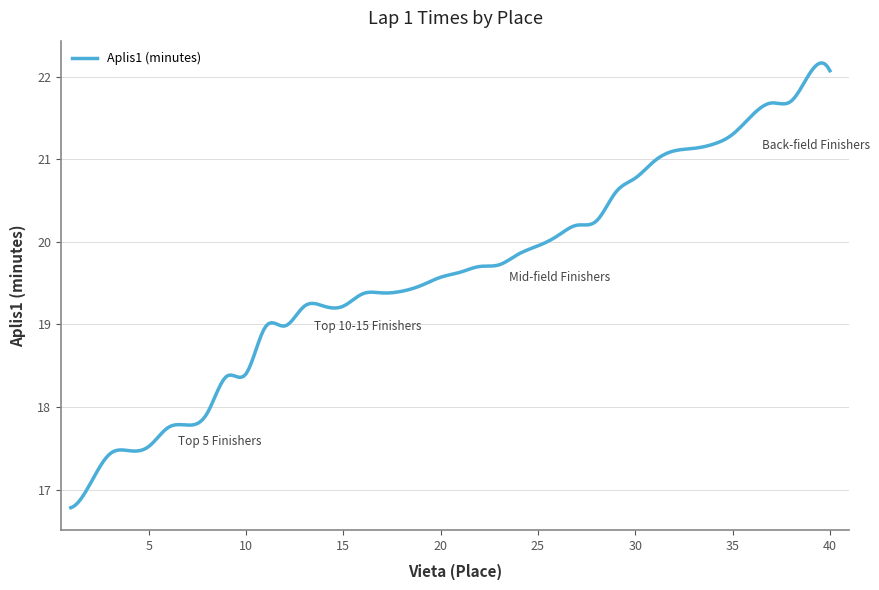

What is the maximum value shown in the chart?

22.2